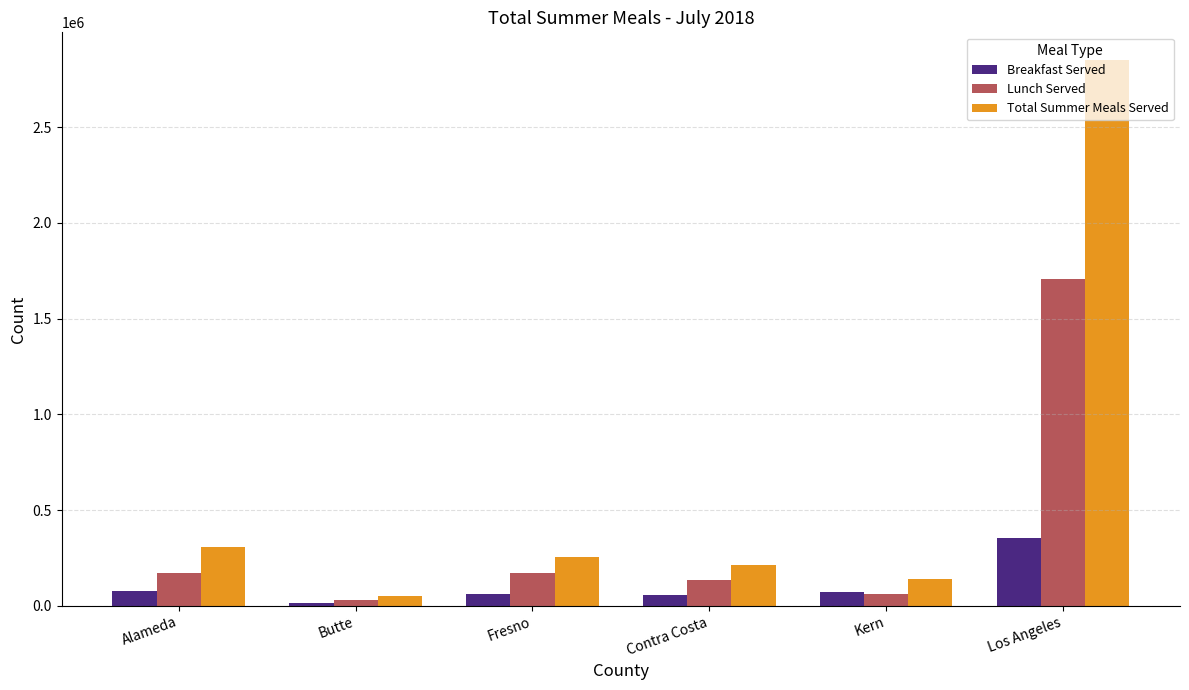

What is the sum of all Breakfast Served values?

636214